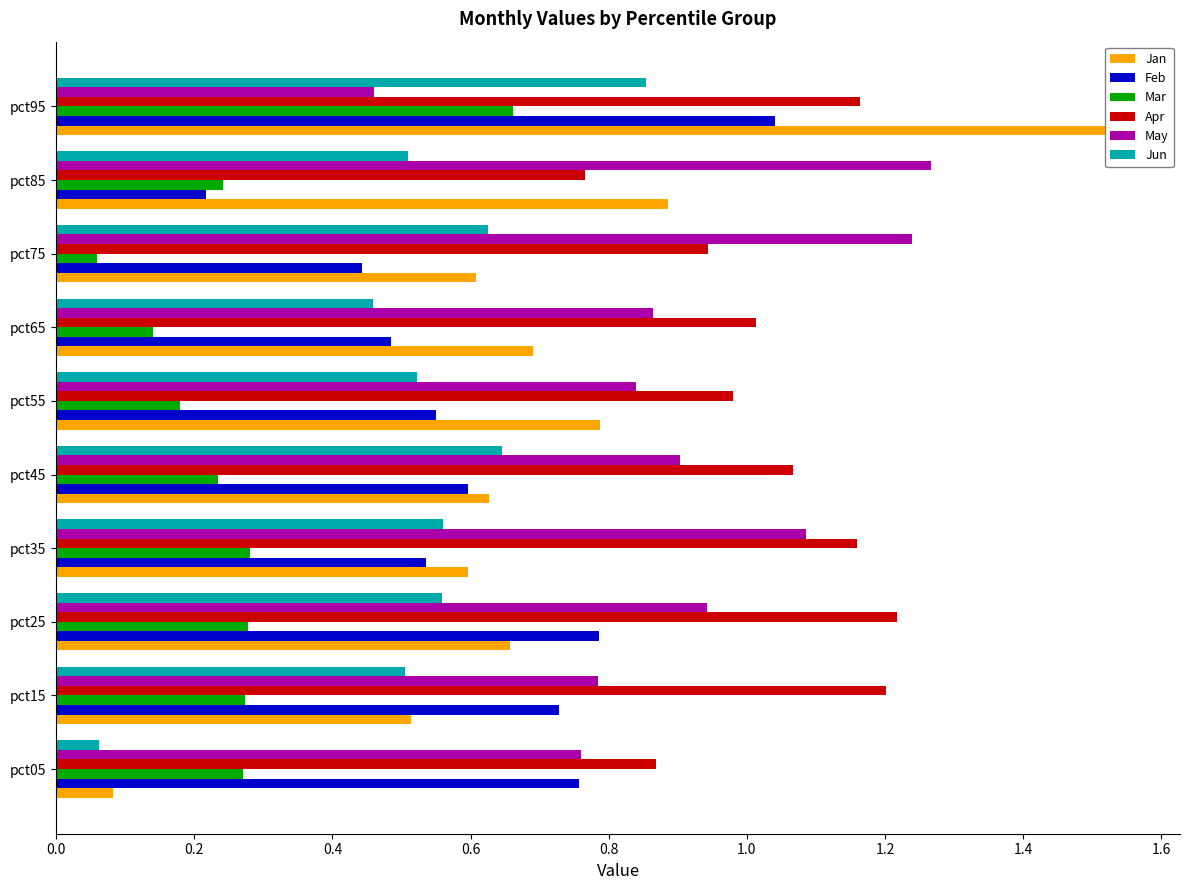

What is the value of the Apr bar at the 1st from the left?

0.9